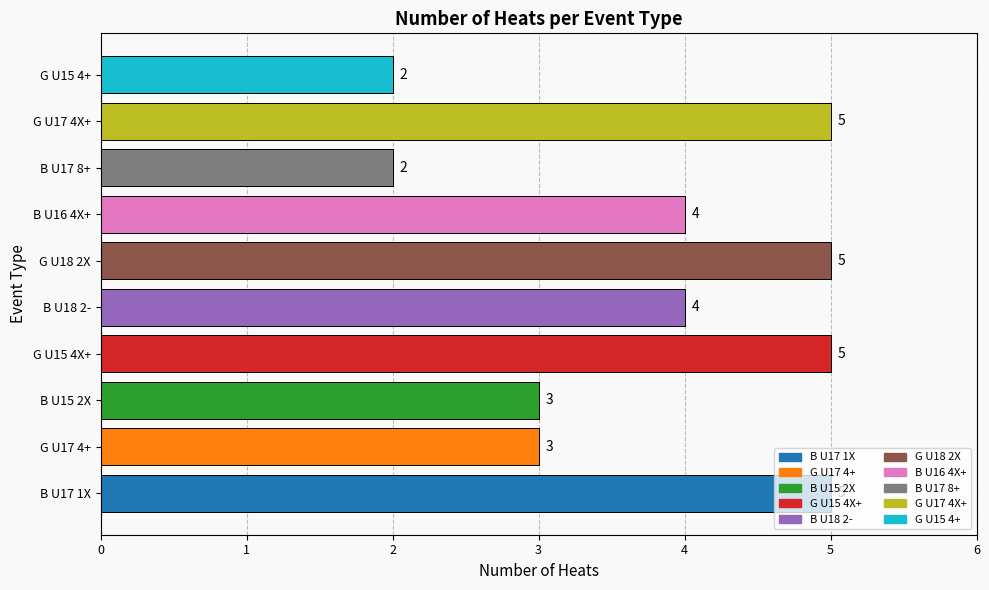

Are the bars grouped side by side (vs. stacked)?

No